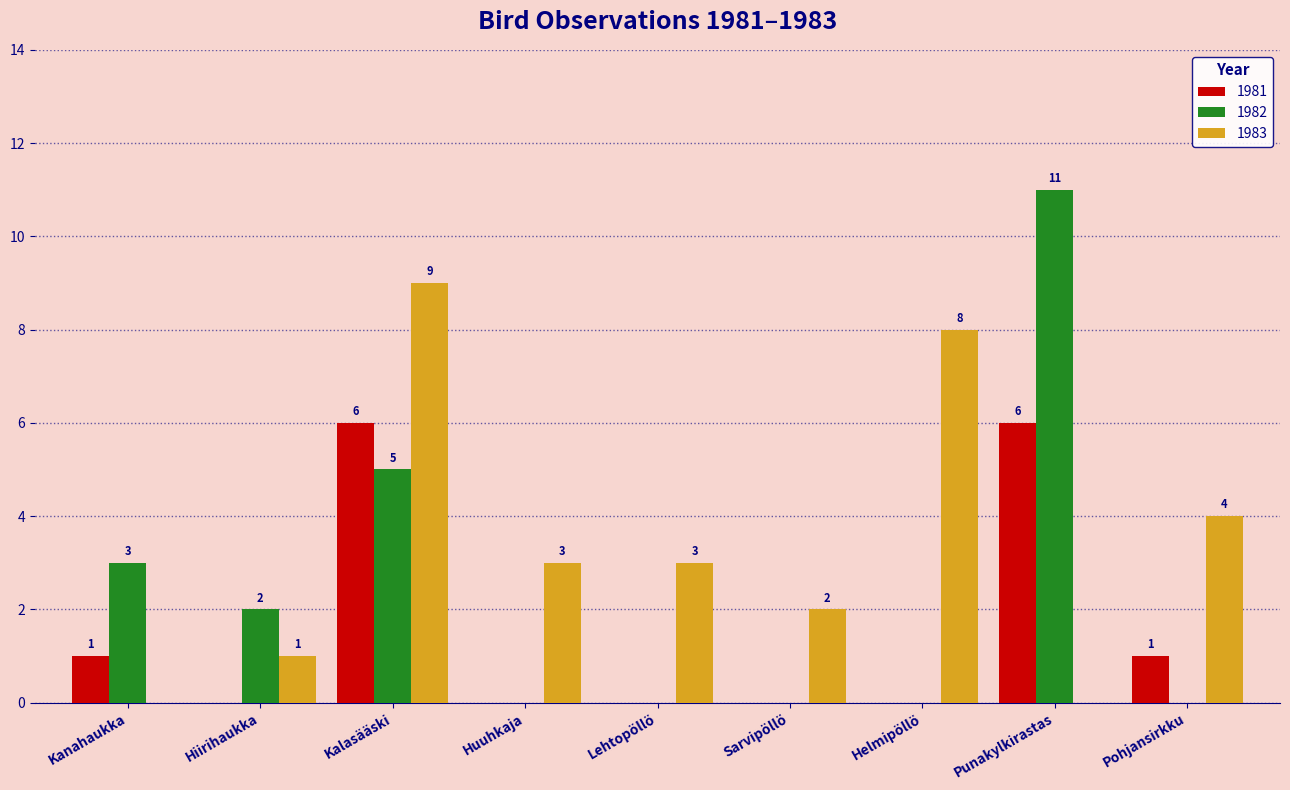

What is the highest value of the 1982 series?

11